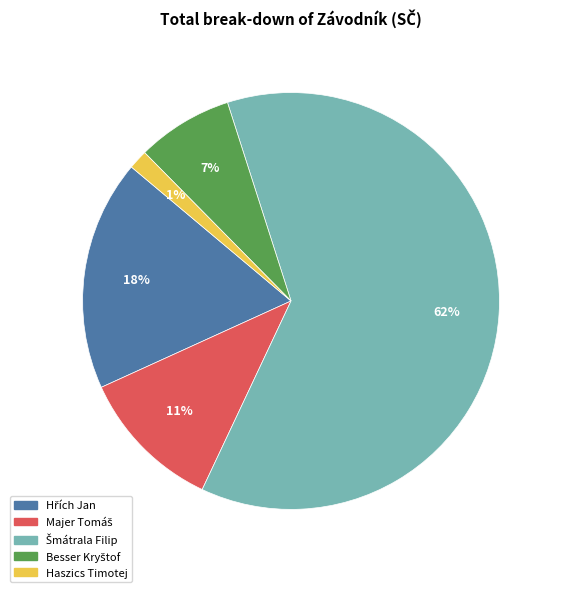

To the nearest percent, what is the average slice percentage?

20%